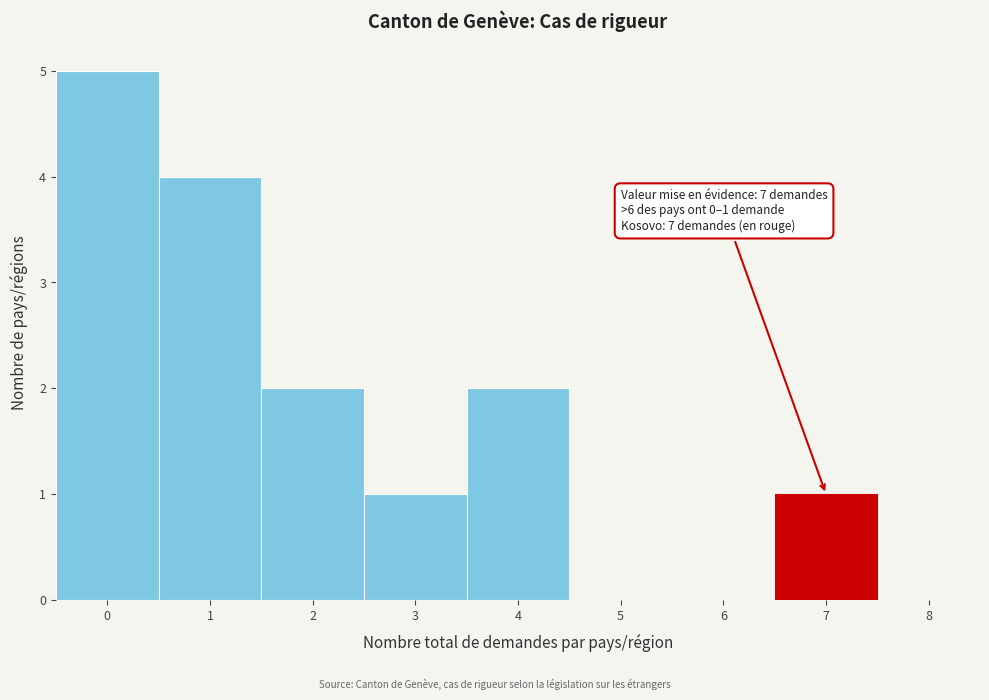

Over which range of the x-axis is the bar tallest?

-0.5 to 0.5